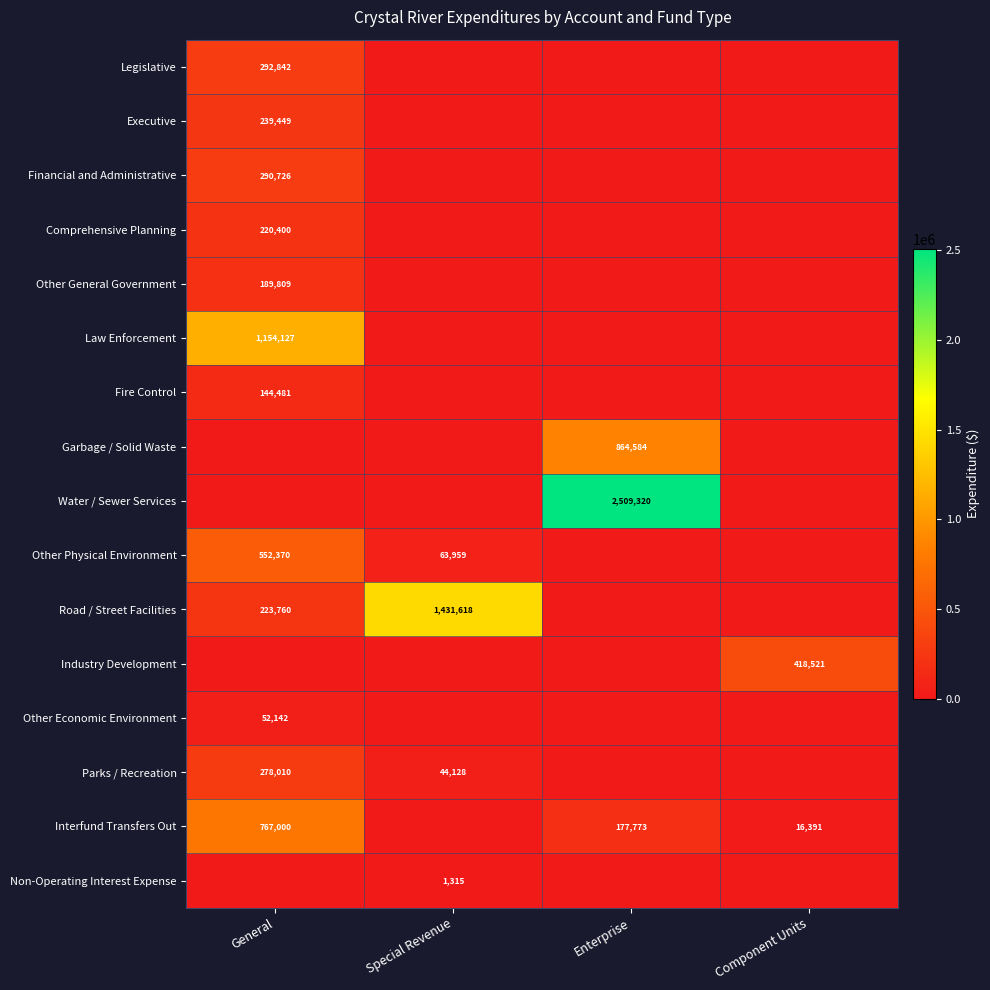

True or false: Law Enforcement has a value of 389842 at General.

False